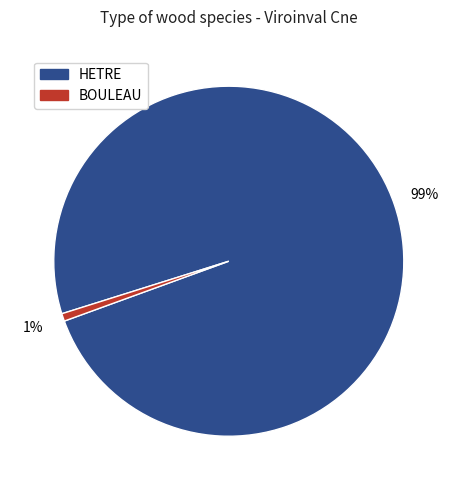

How many slices are in this pie chart?

2